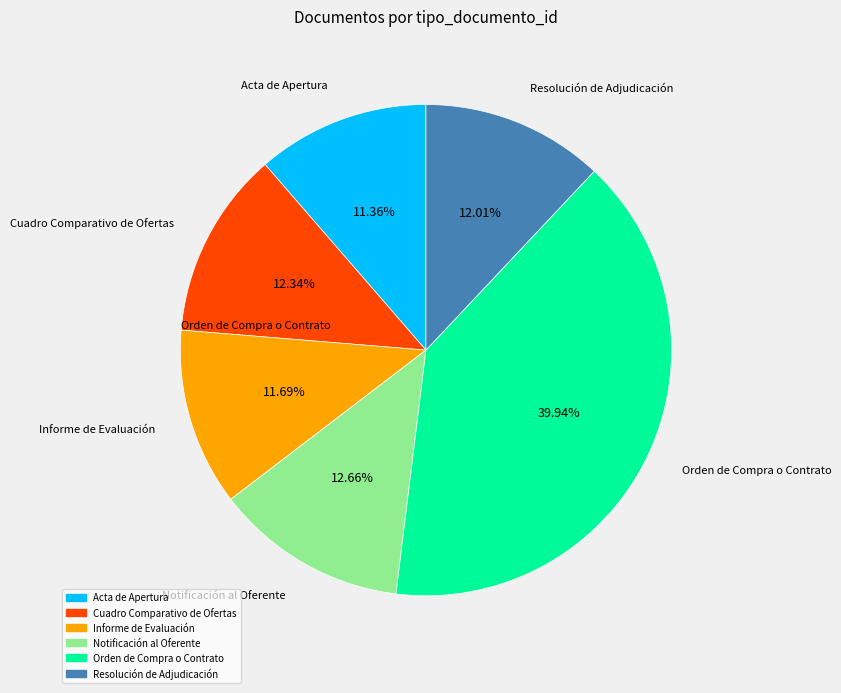

To the nearest percent, what is the combined percentage of Resolución de Adjudicación and Informe de Evaluación?

24%